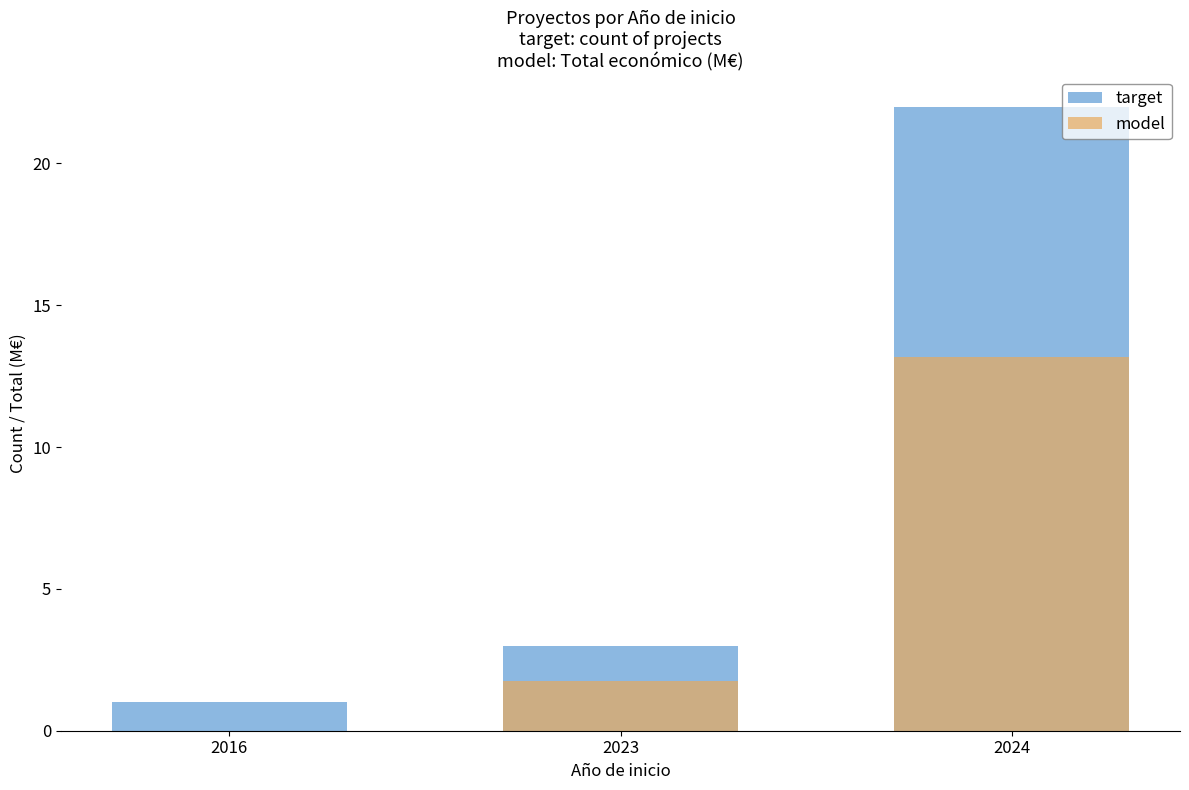

What is the difference between the maximum and minimum values in the target series?

21.0